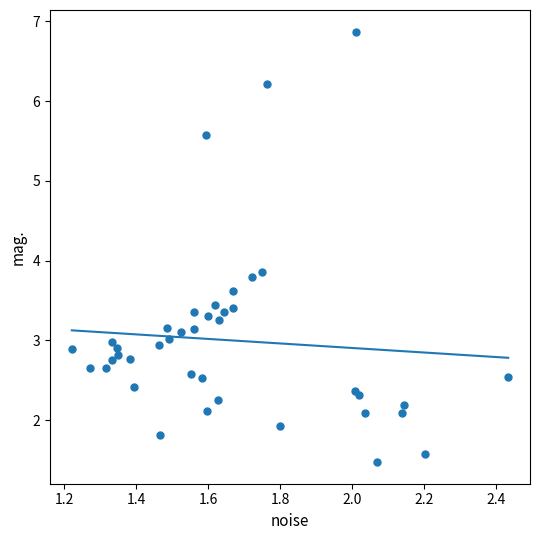

What Y value in the scatter plot is closest to 4?

3.9